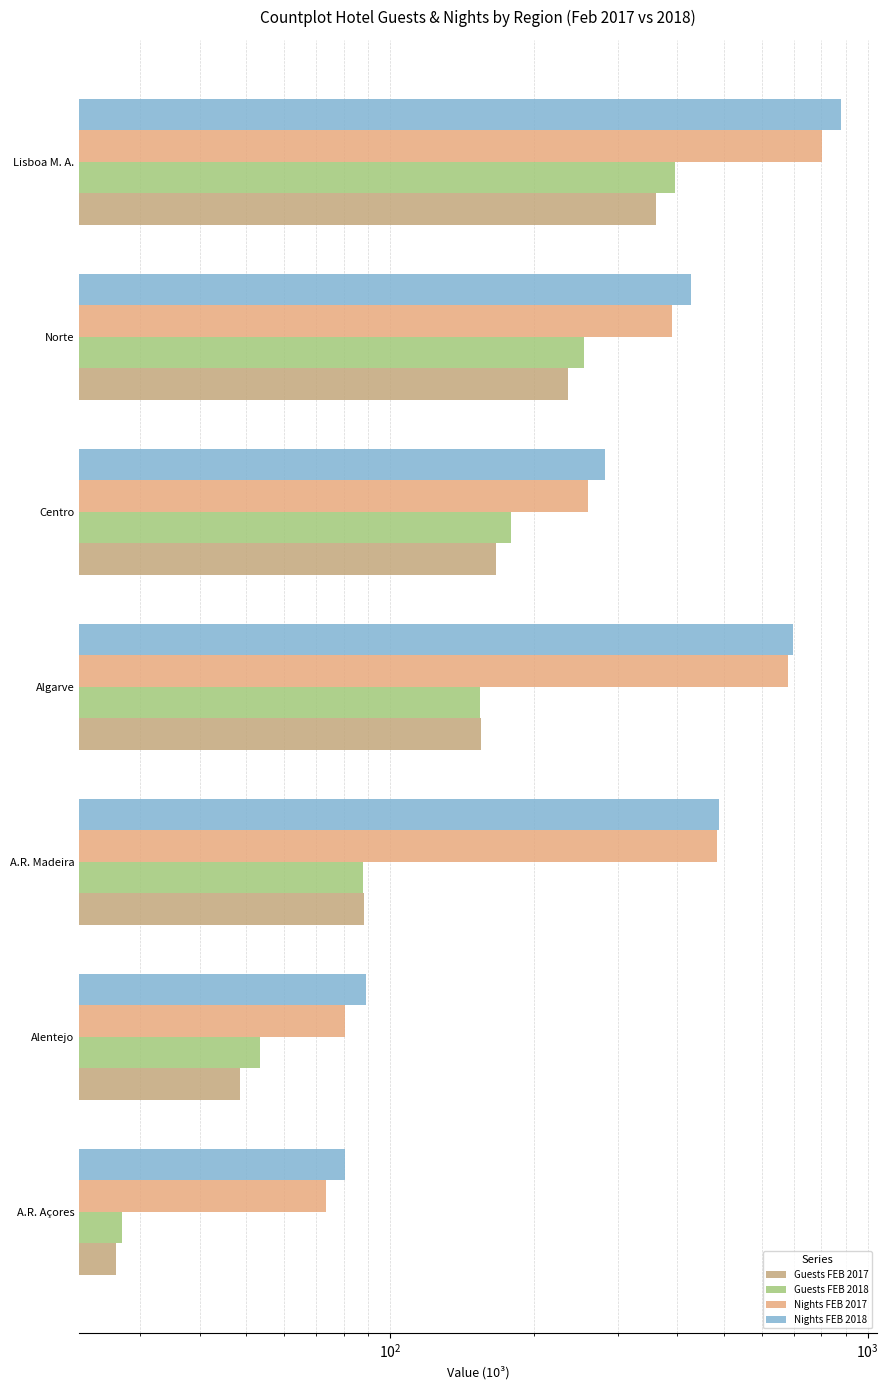

What is the greatest value displayed?

879.6